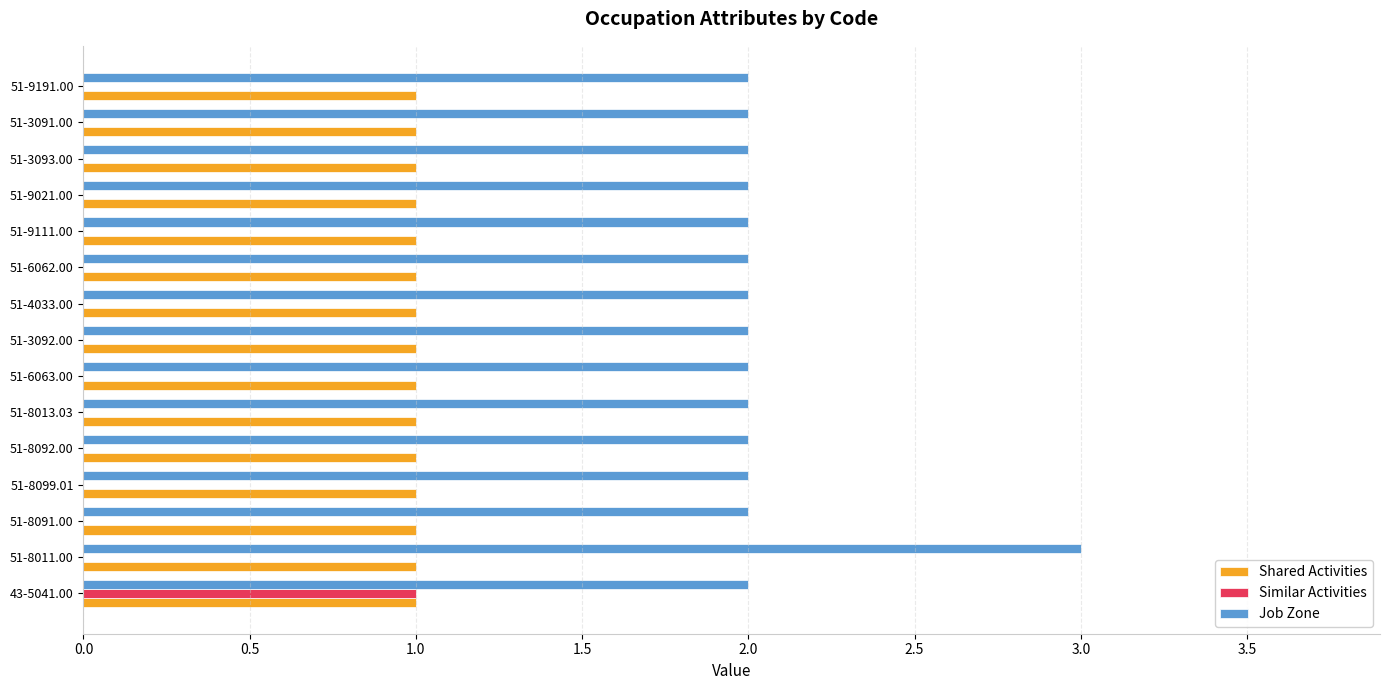

What are all the series names shown in the legend?

Shared Activities, Similar Activities, Job Zone